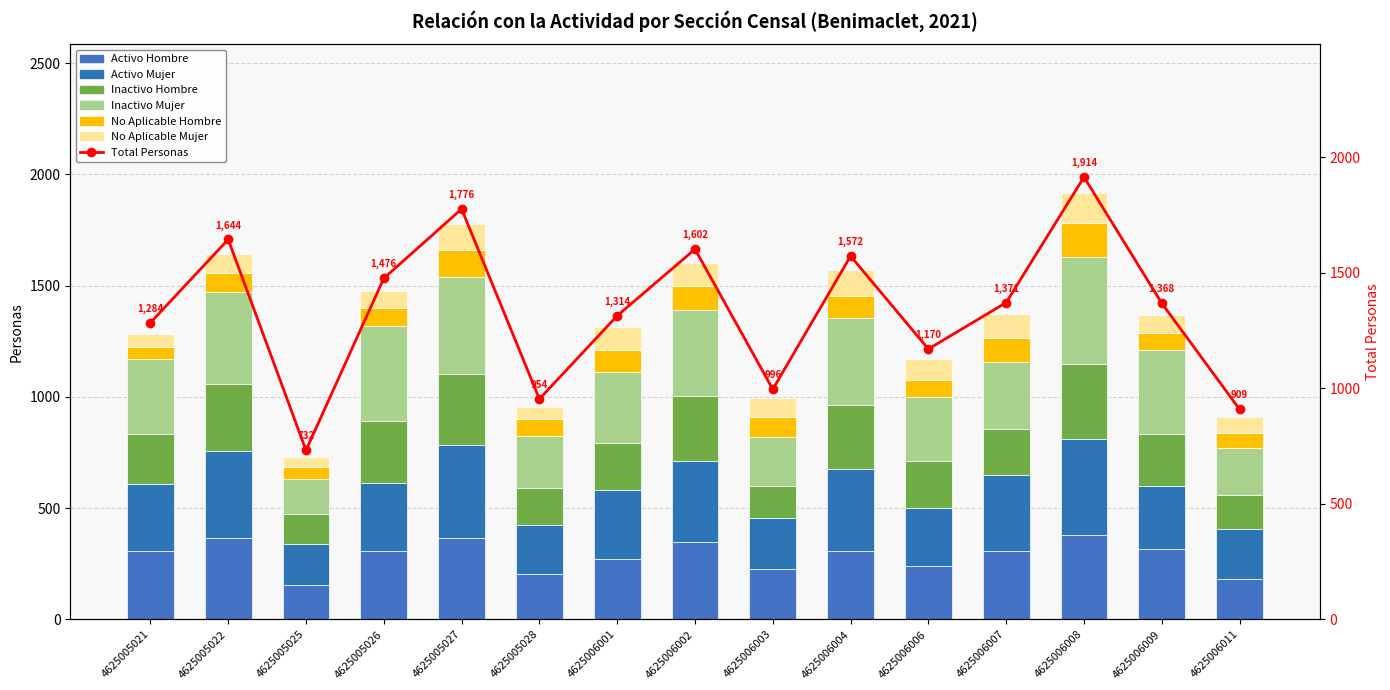

Between 4625006006 and 4625006002, which is larger?

4625006002